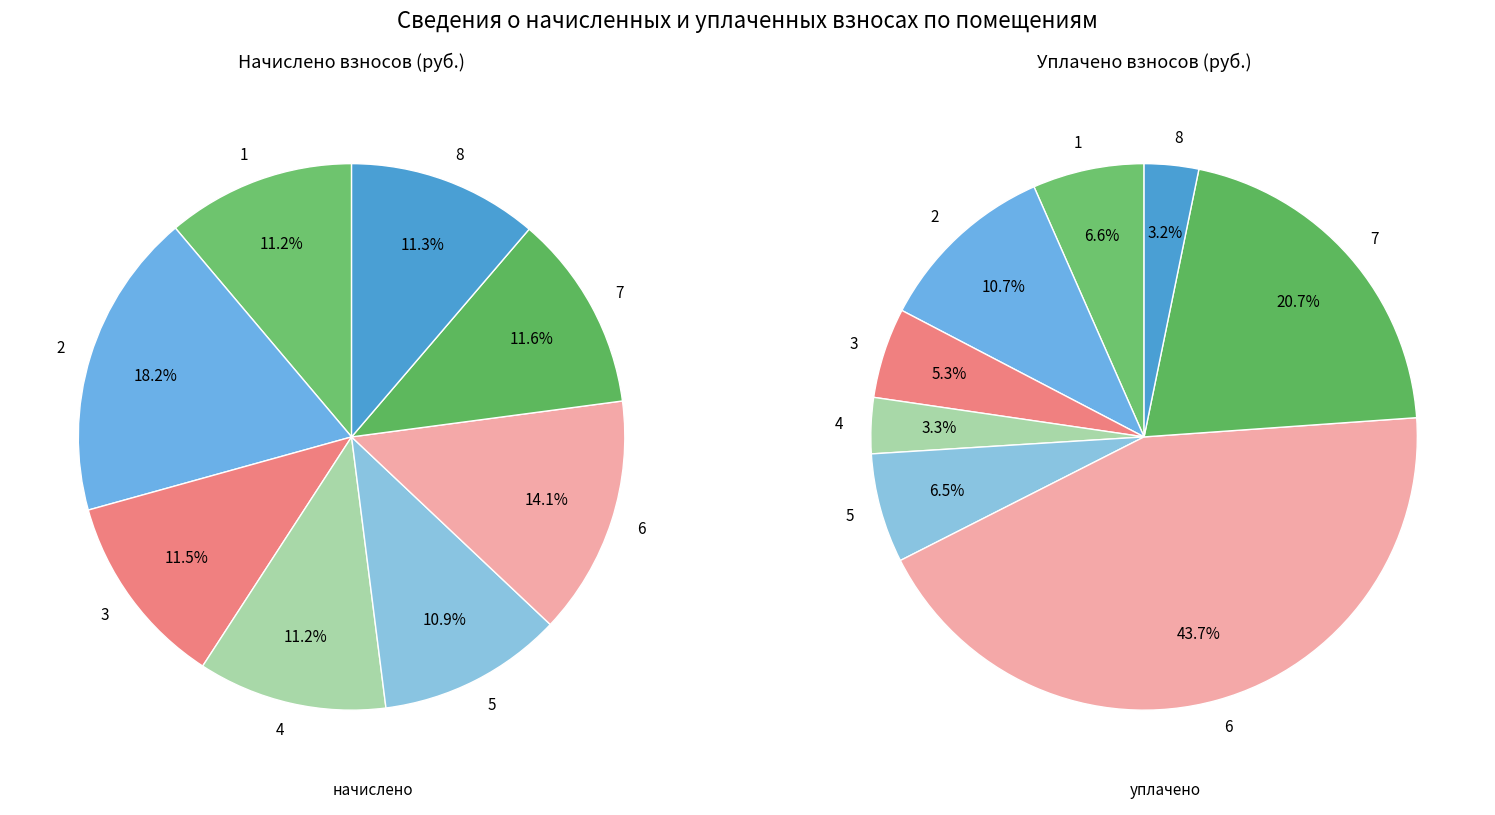

What is the smallest slice in the pie chart?

8